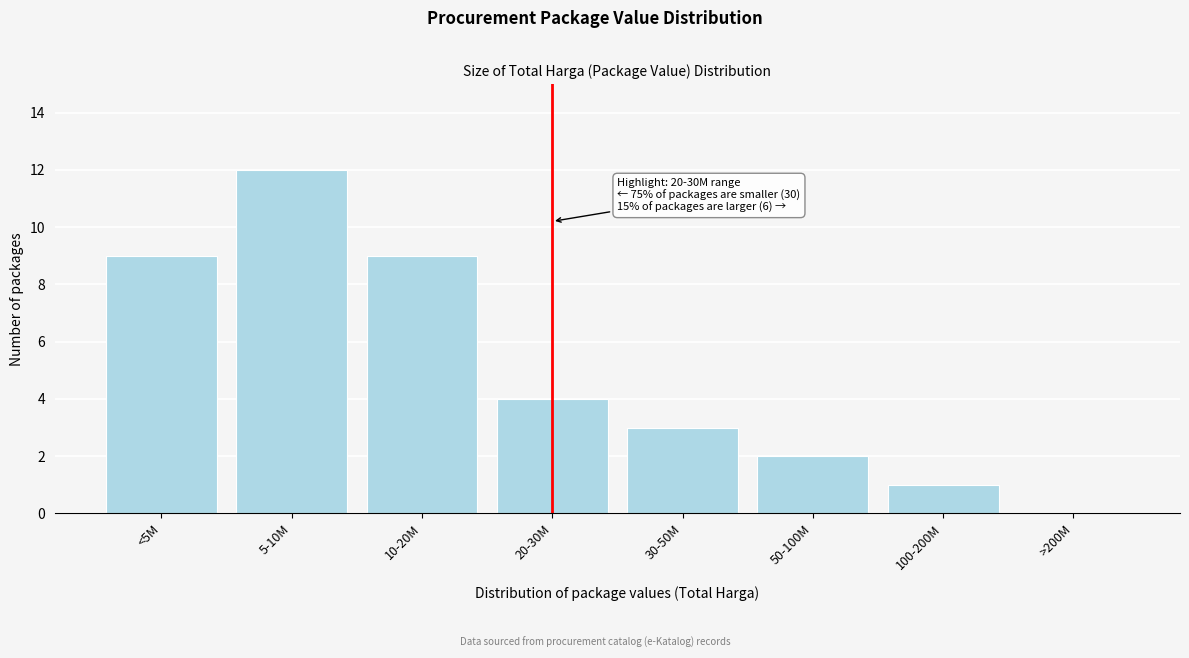

Reading left to right, extract all data points from this chart.

<5M=9	5-10M=12	10-20M=9	20-30M=4	30-50M=3	50-100M=2	100-200M=1	>200M=0